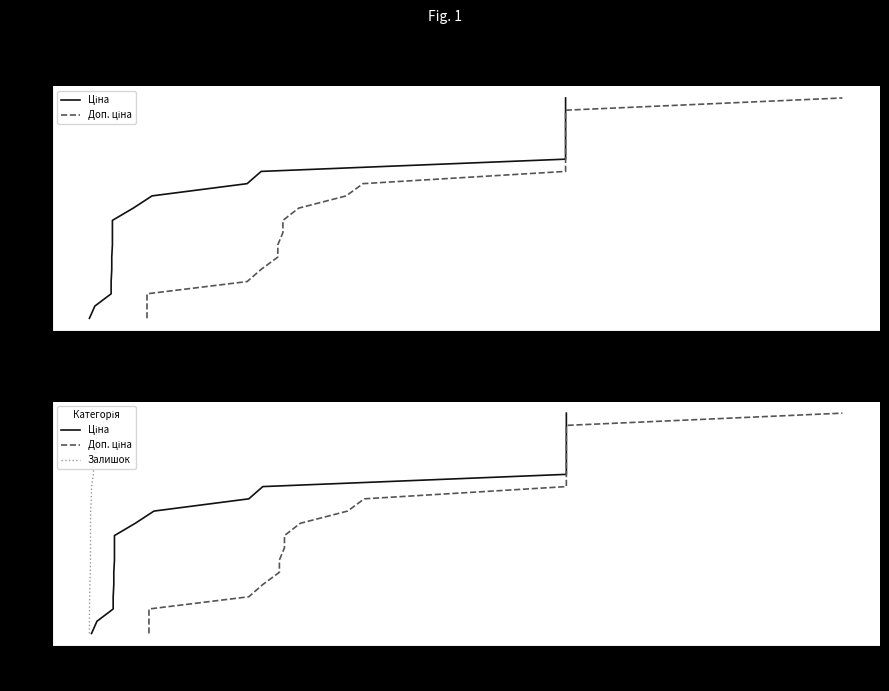

True or false: Доп. ціна and Залишок cross at least once.

False